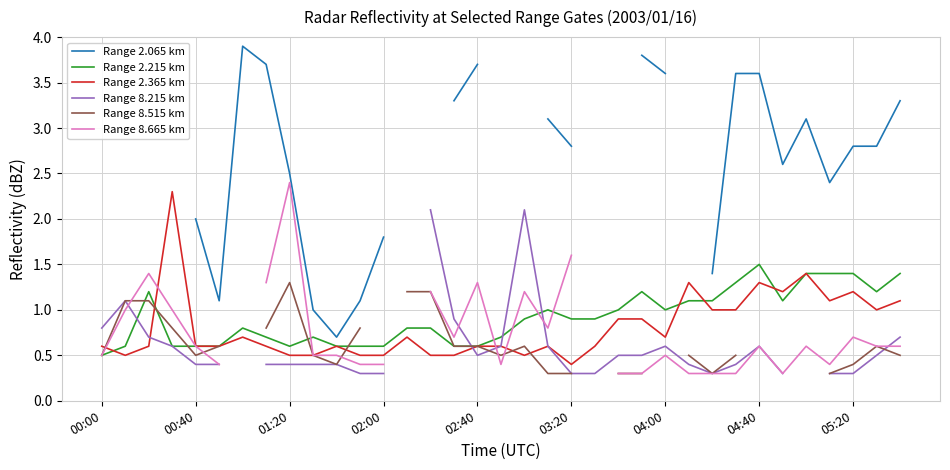

What is the minimum value for Range 2.065 km?

0.7